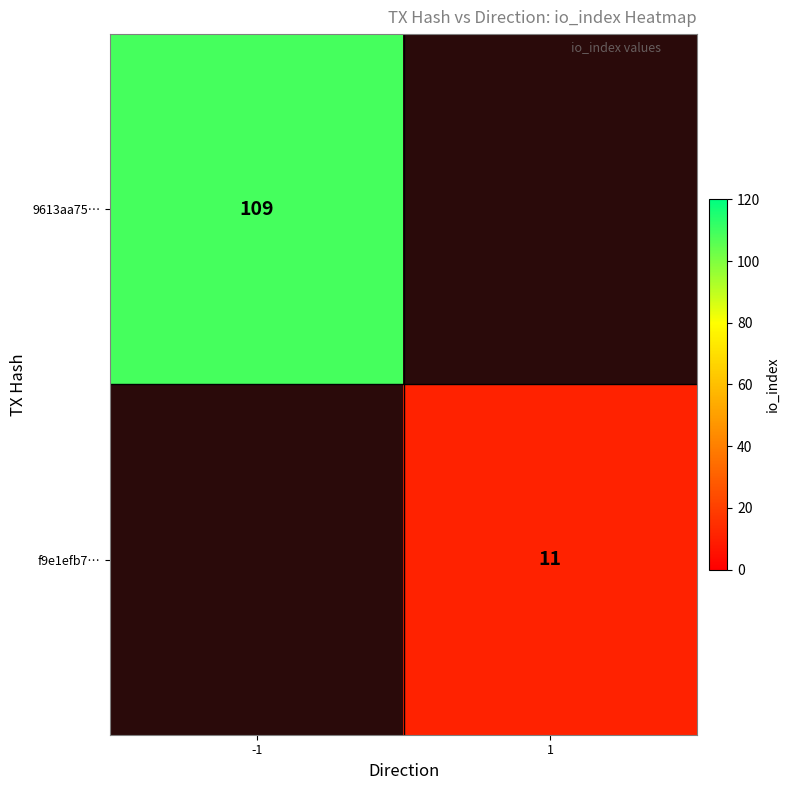

True or false: 9613aa75… has a value of 109 at -1.

True